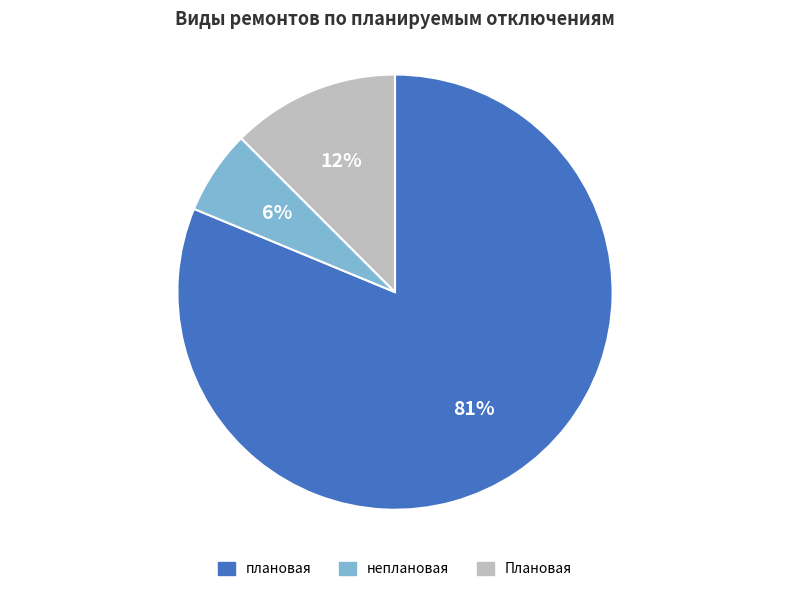

True or false: Плановая accounts for 25% of the total.

False